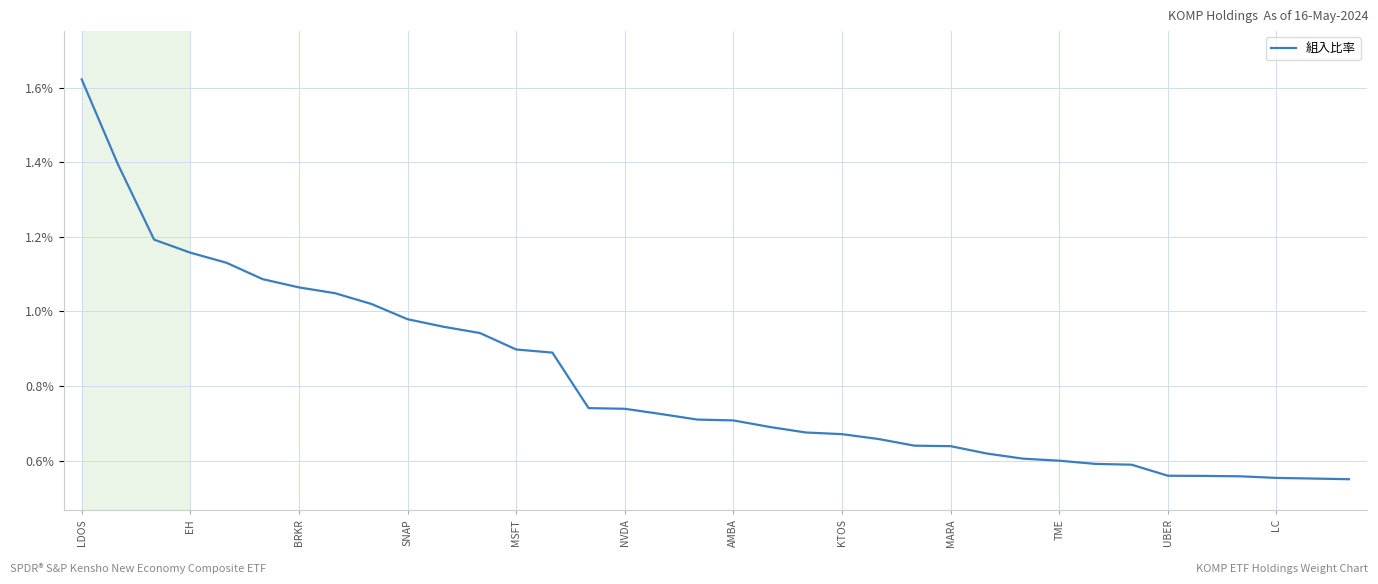

Does the chart have visible grid lines?

Yes